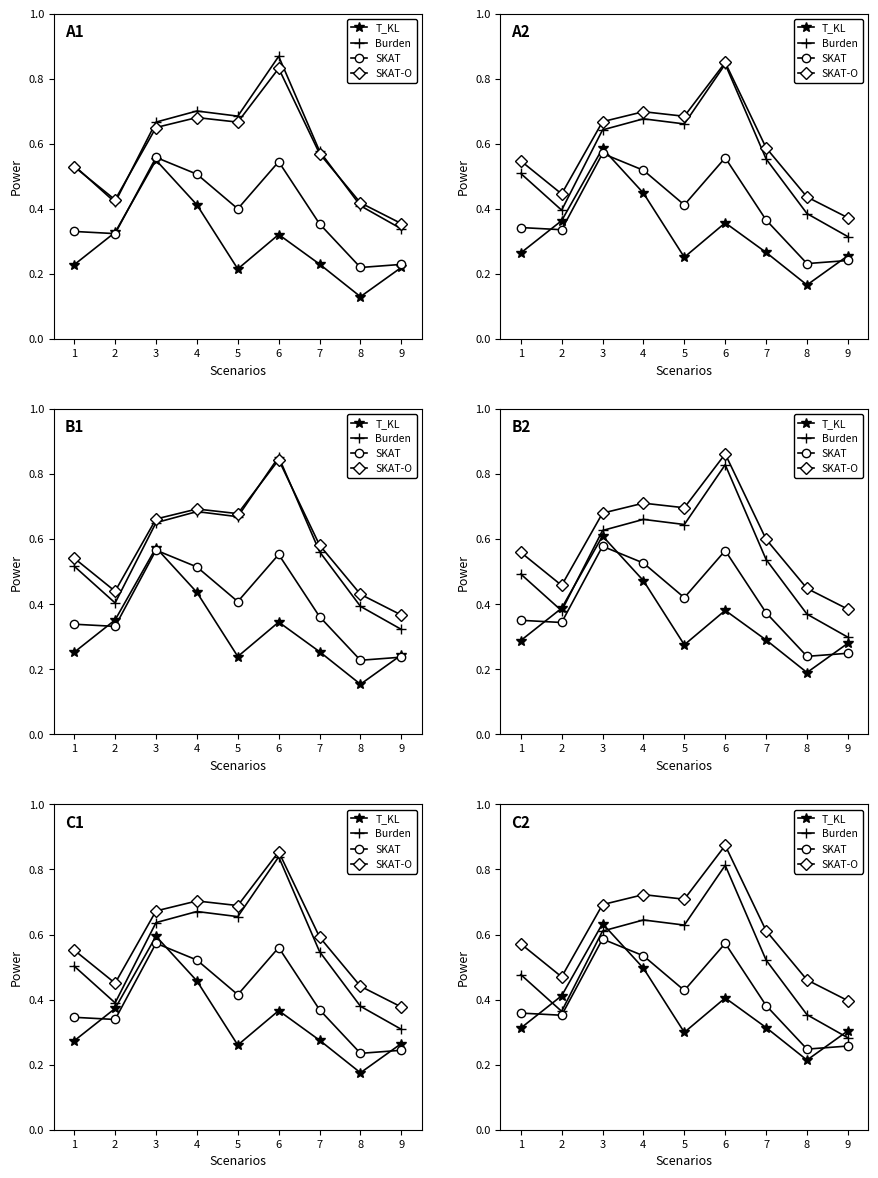

How many lines are shown in the chart?

4